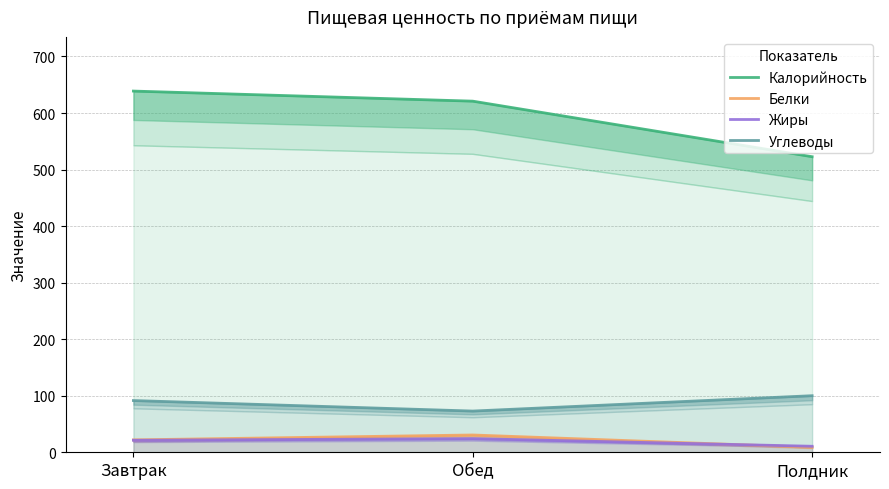

Reading left to right, extract all data points from this chart.

Калорийность: Завтрак=638.8	Обед=621.0	Полдник=522.8
Белки: Завтрак=21.9	Обед=30.6	Полдник=8.8
Жиры: Завтрак=21.3	Обед=24.2	Полдник=10.6
Углеводы: Завтрак=91.5	Обед=72.9	Полдник=100.1